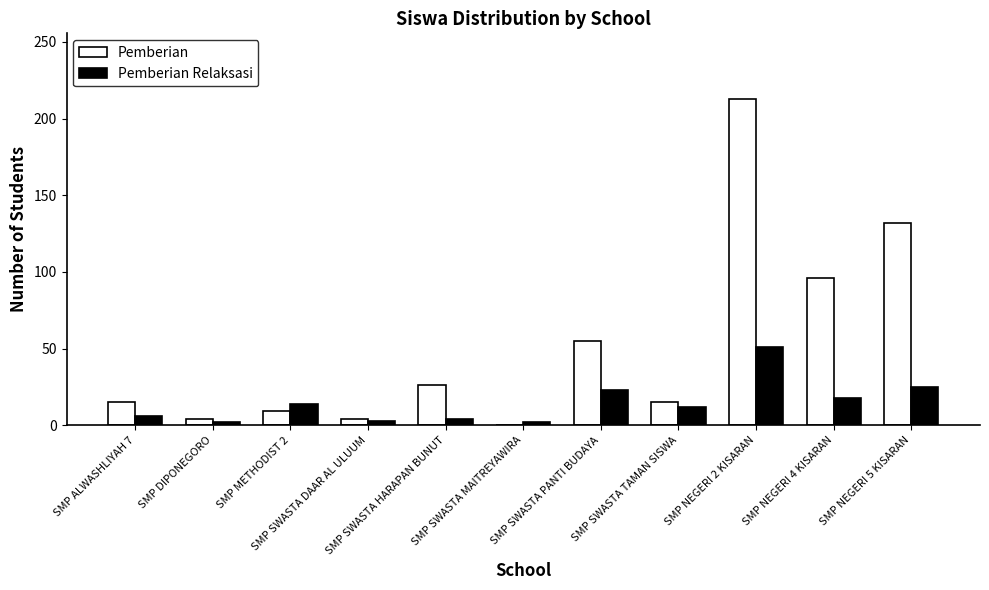

What is the maximum value shown in the chart?

213